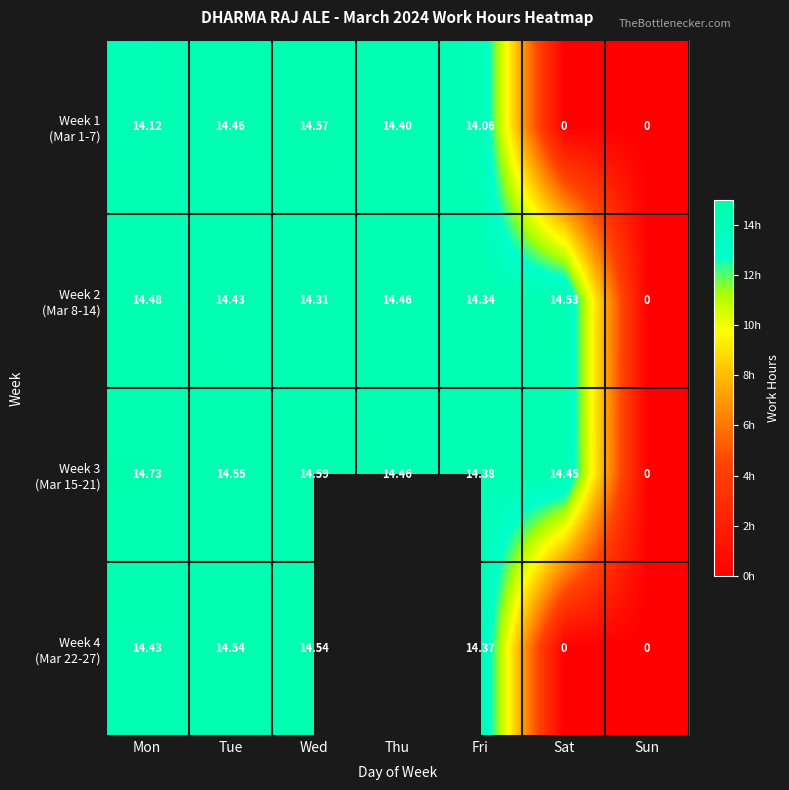

At which label does Week 1 (Mar 1-7) reach its peak?

Wed